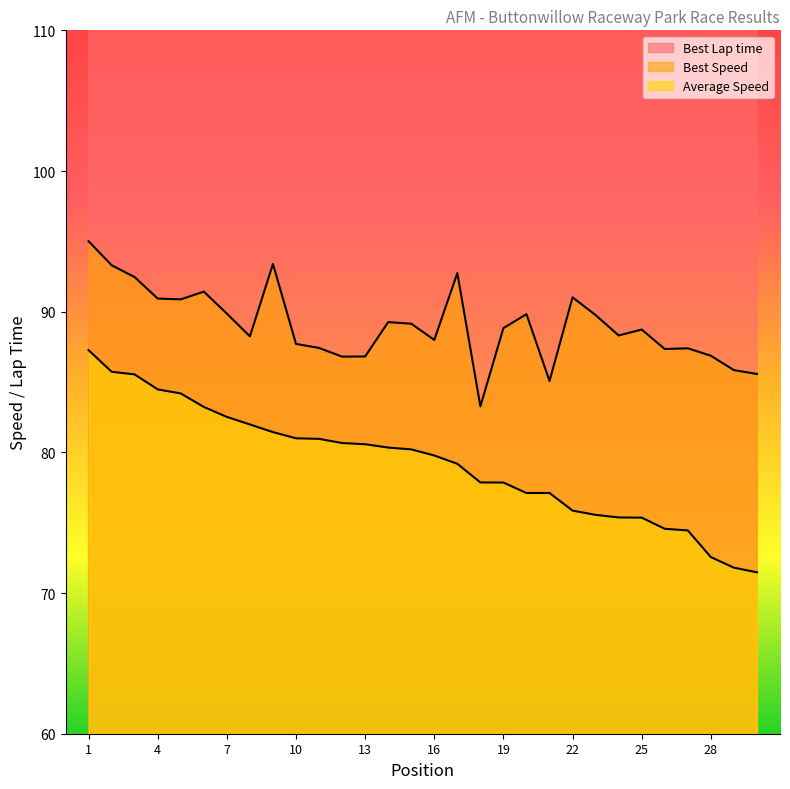

At how many categories does at least one series exceed 78?

30